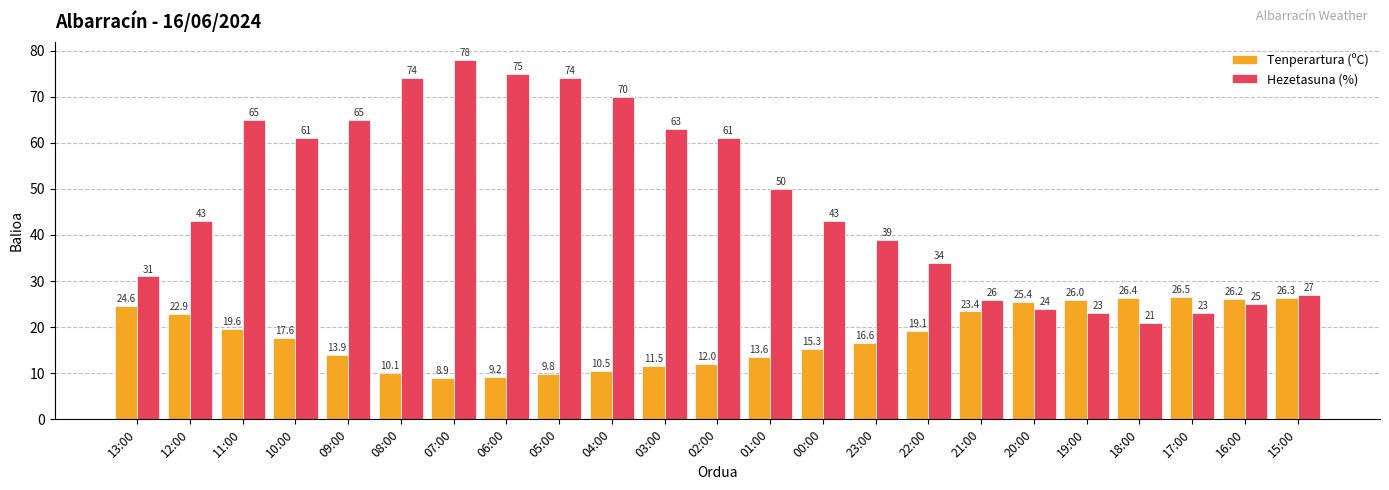

Which category has the highest value in the Hezetasuna (%) series?

07:00